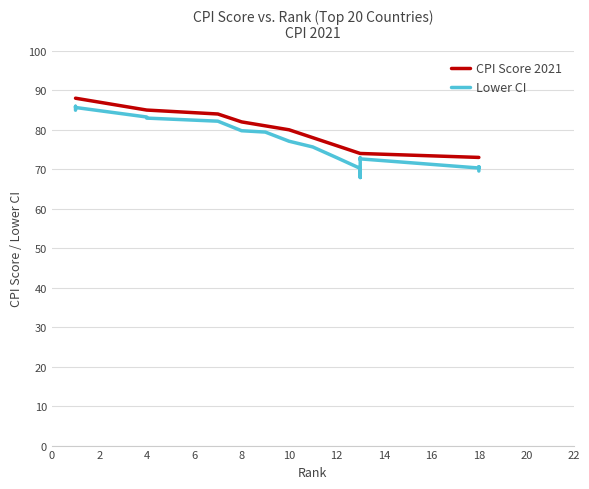

What is the difference between the highest and lowest values at 20?

2.3